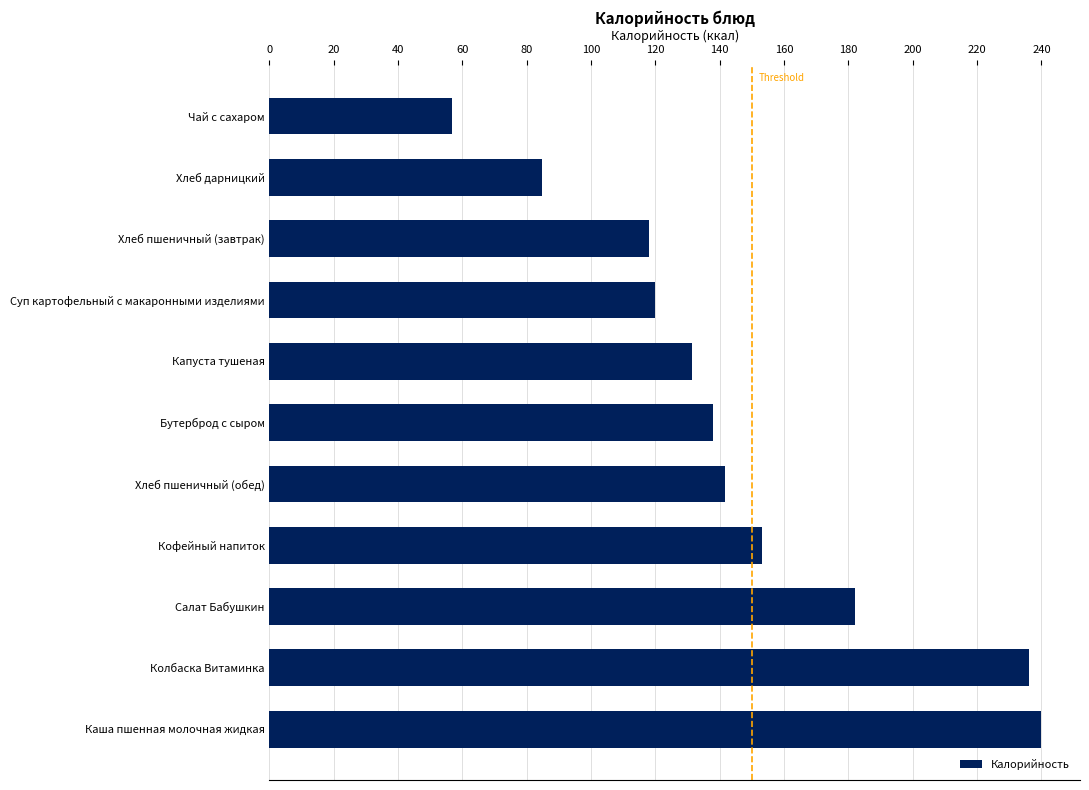

What is the average value?

145.6